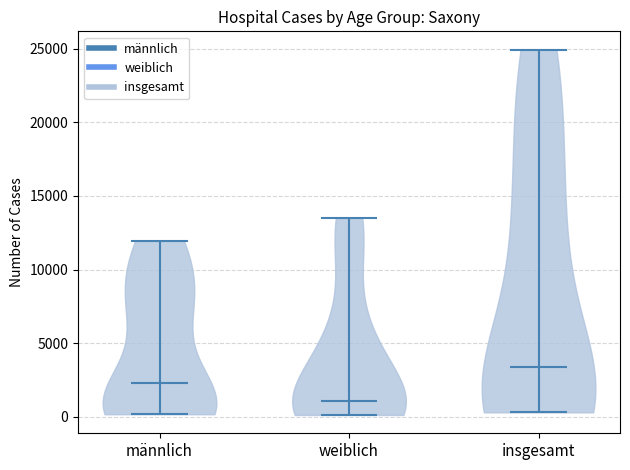

Reading left to right, read every violin against the y-axis: where its median line is, and the lowest and highest points it reaches. The values are not printed on the chart, so give them approximately, as read against the axis.

männlich: median line 2500, lowest point 0, highest point 12000
weiblich: median line 1000, lowest point 0, highest point 13500
insgesamt: median line 3500, lowest point 500, highest point 25000